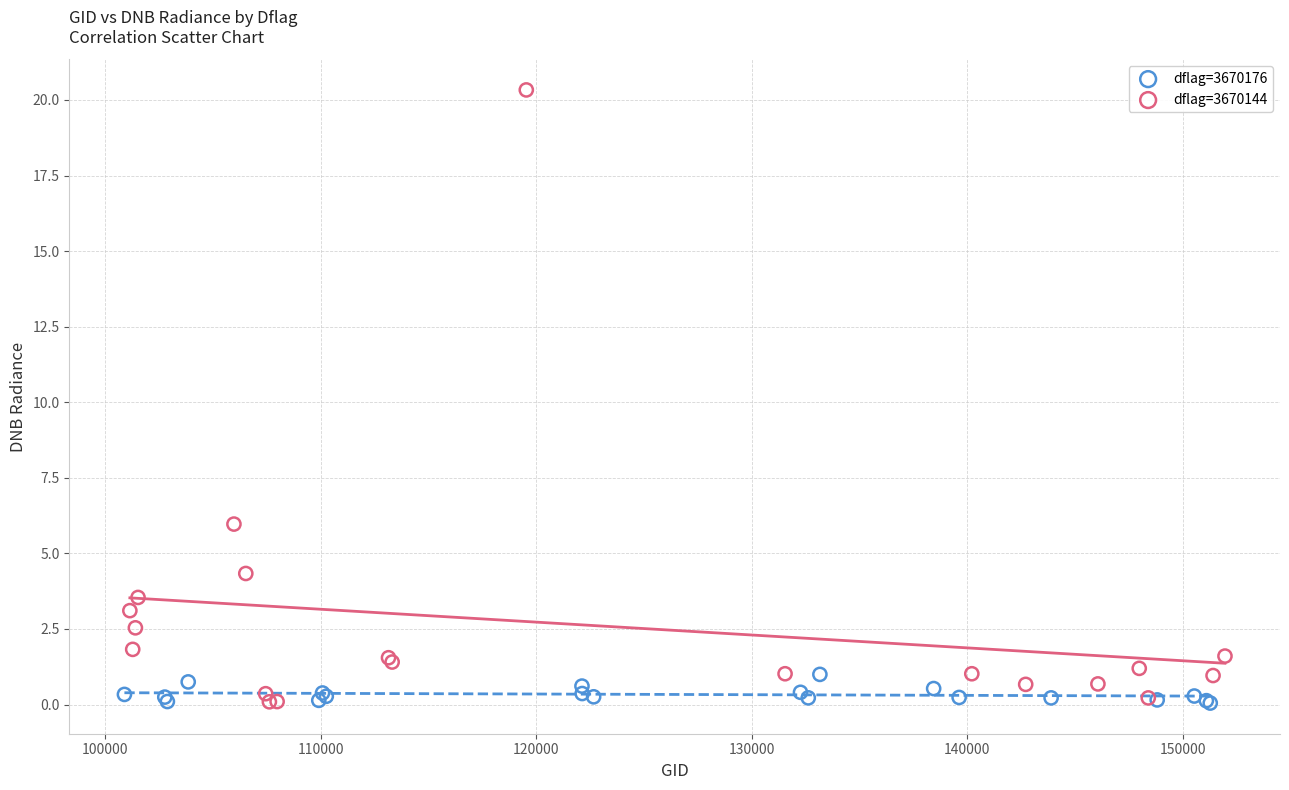

Which series has the largest Y range (max minus min)?

dflag=3670144